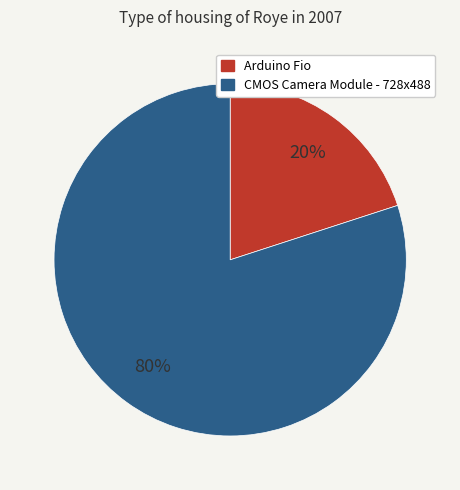

To the nearest percent, what is the average slice percentage?

50%